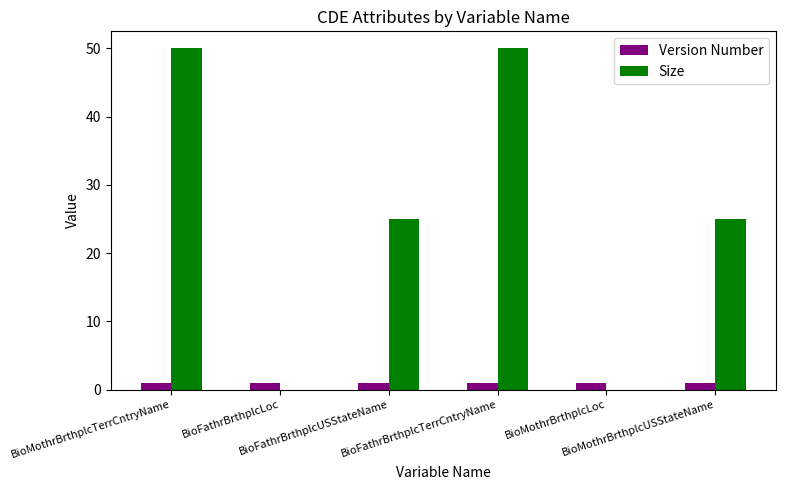

What is the sum of all Size values?

150